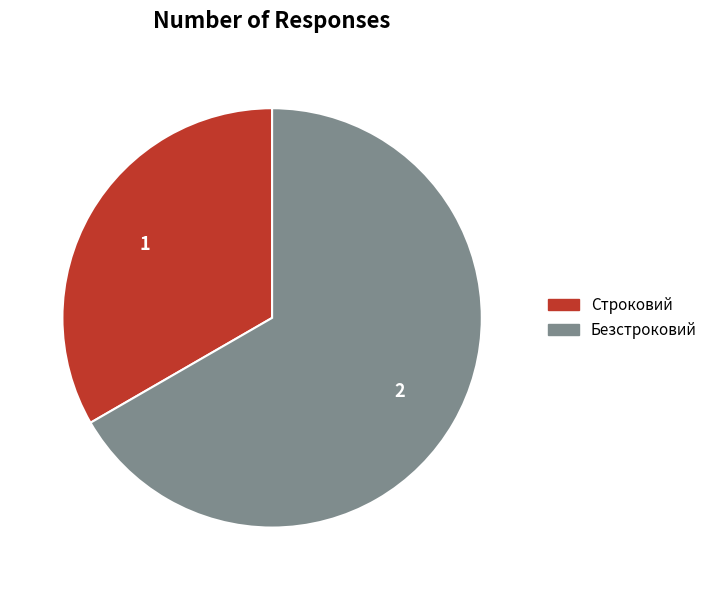

Does Безстроковий represent more than half of the total?

Yes